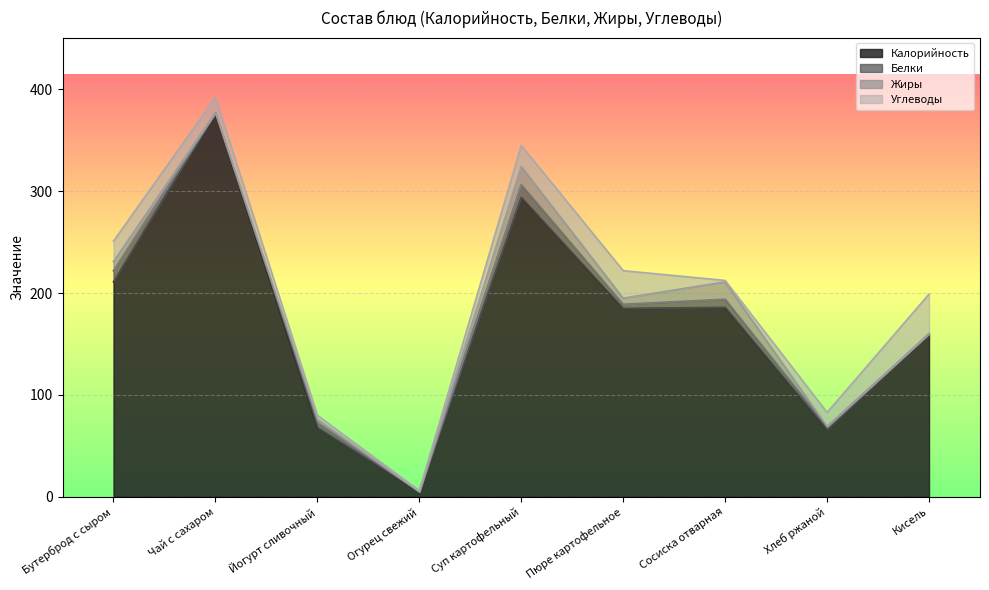

At which label is Белки closest to 6?

Йогурт сливочный